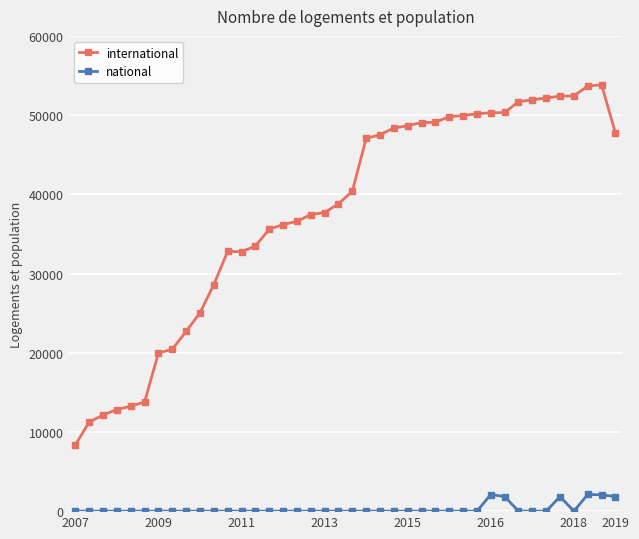

What is the average value of the national series?

295